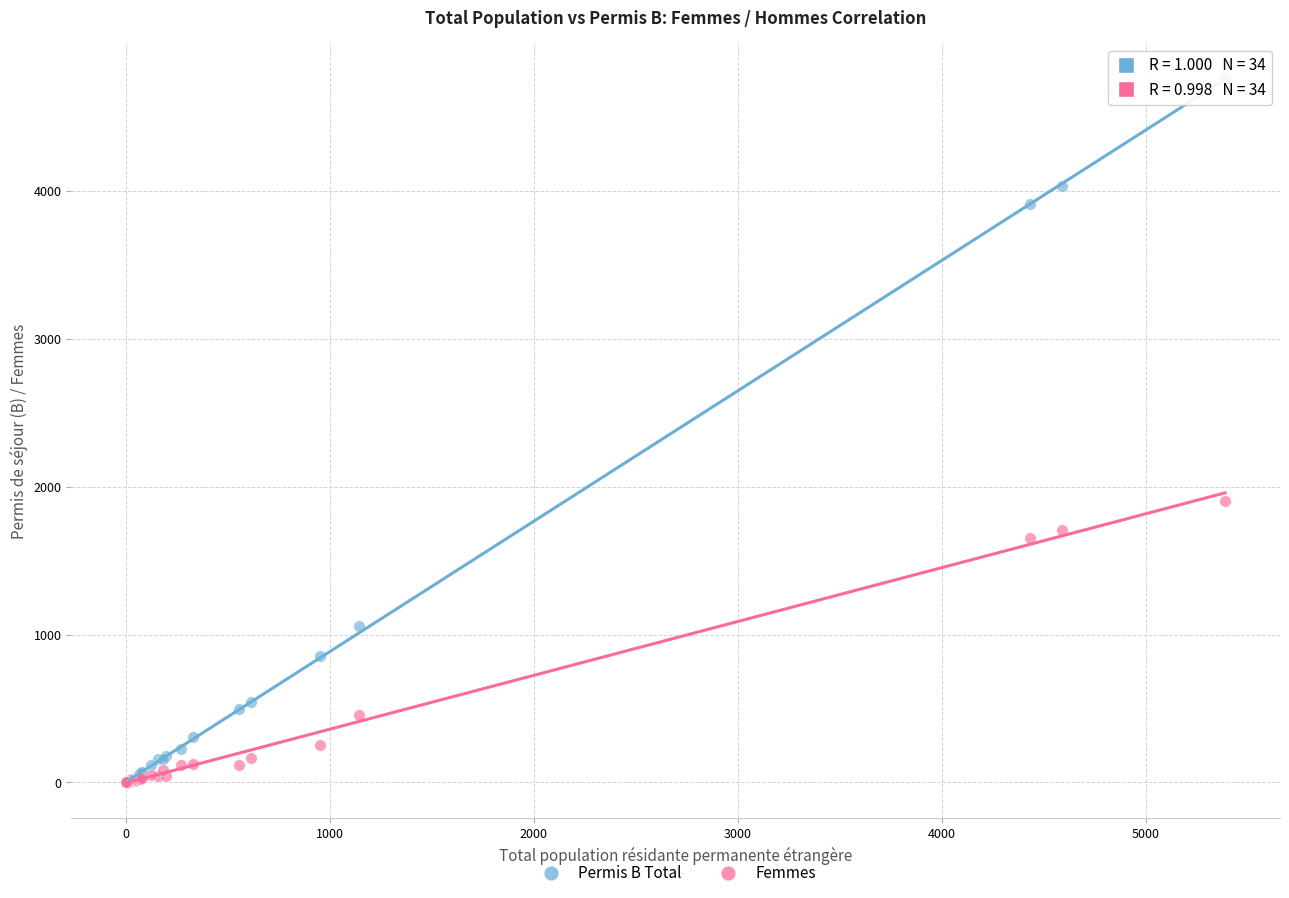

Which series has the largest Y range (max minus min)?

Permis B Total